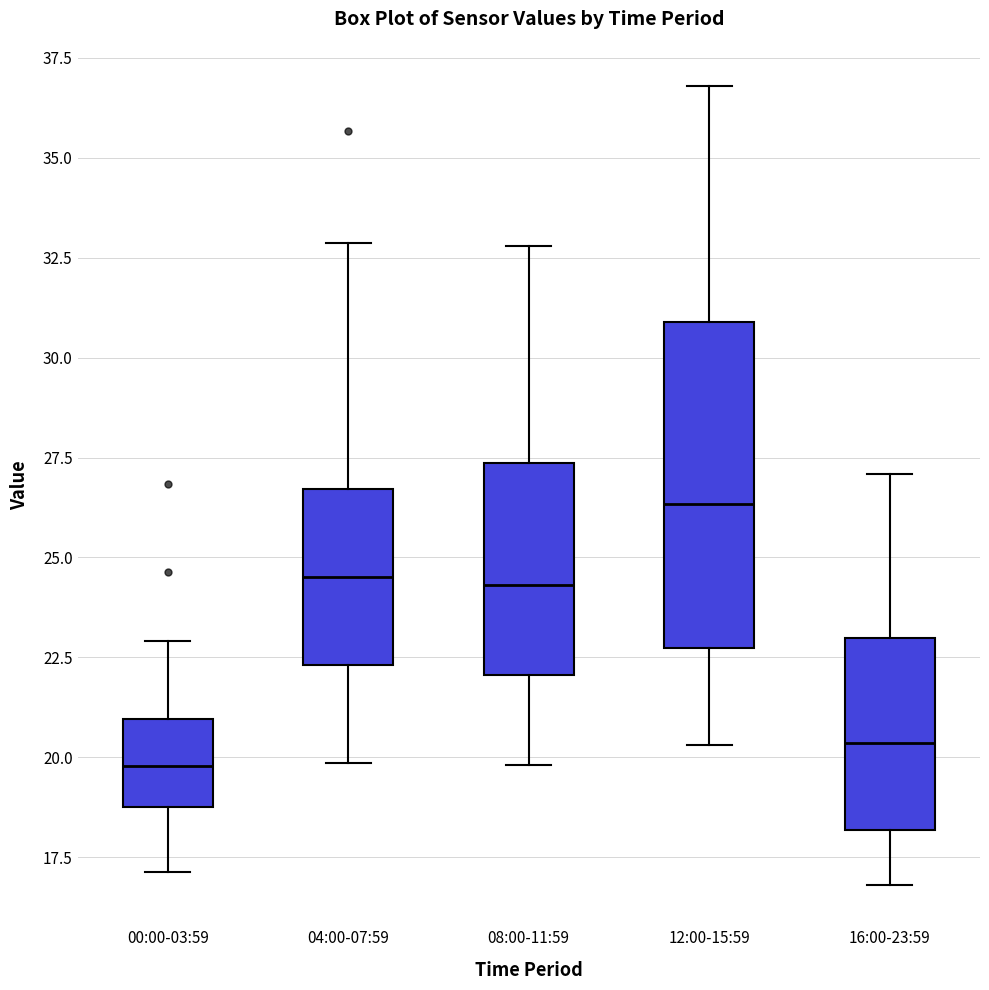

Reading left to right, transcribe this box plot: for each box, give where its median line is, the range the box spans, and where its two whiskers end, as read against the y-axis. The values are not printed on the chart, so give them approximately, as read against the axis.

00:00-03:59: median 20.0, box 18.5 to 21.0, whiskers 17.0 to 23.0
04:00-07:59: median 24.5, box 22.5 to 26.5, whiskers 20.0 to 33.0
08:00-11:59: median 24.5, box 22.0 to 27.5, whiskers 20.0 to 33.0
12:00-15:59: median 26.5, box 22.5 to 31.0, whiskers 20.5 to 37.0
16:00-23:59: median 20.5, box 18.0 to 23.0, whiskers 17.0 to 27.0